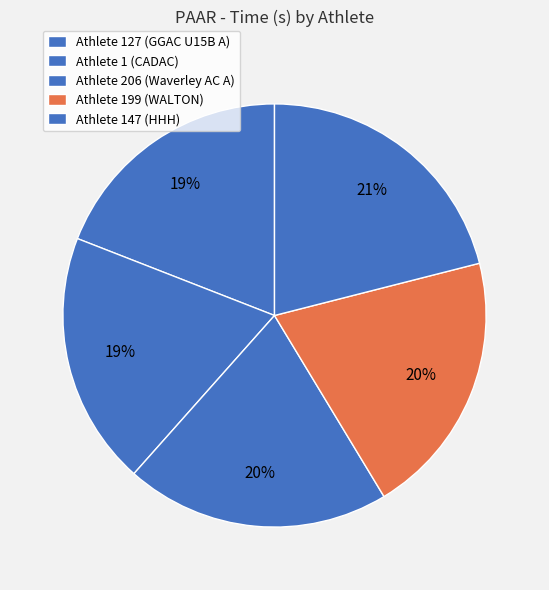

Which slice is the largest?

147